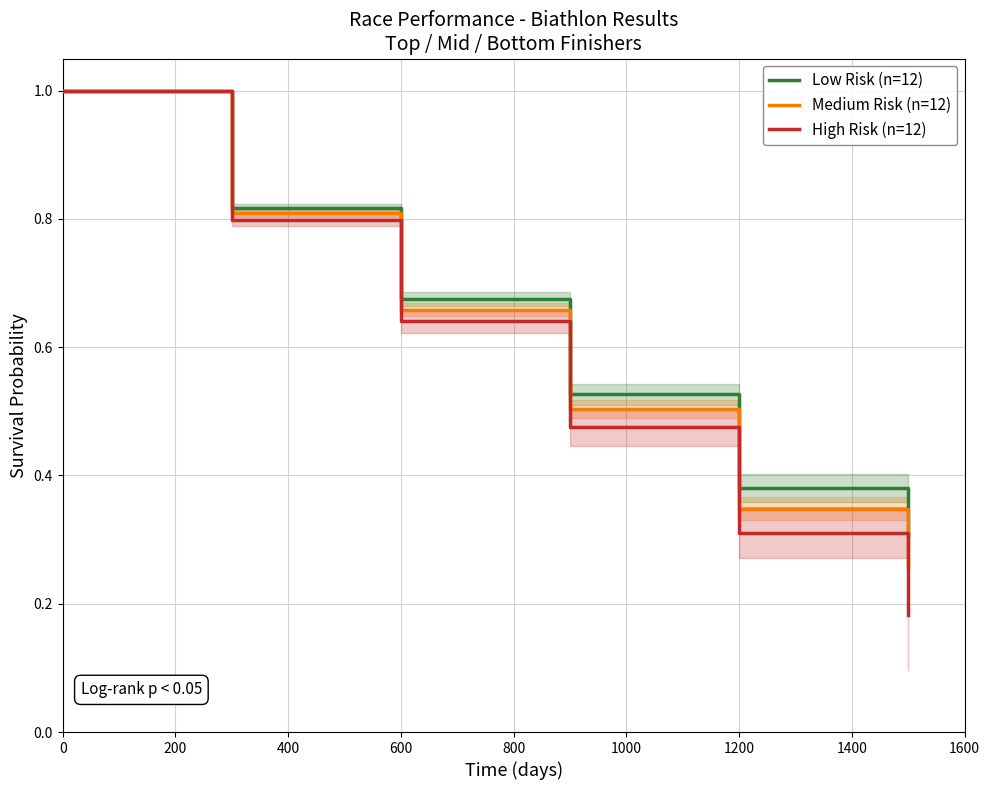

The Medium Risk (n=12) series shows 1.0 at 0. True or false?

True